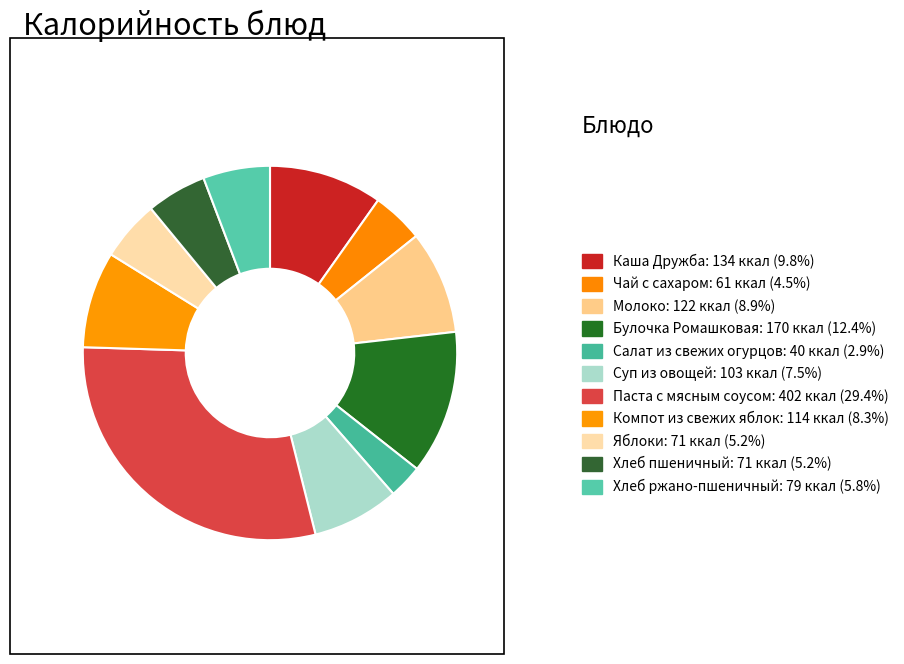

Is there any slice that represents more than half of the pie?

No